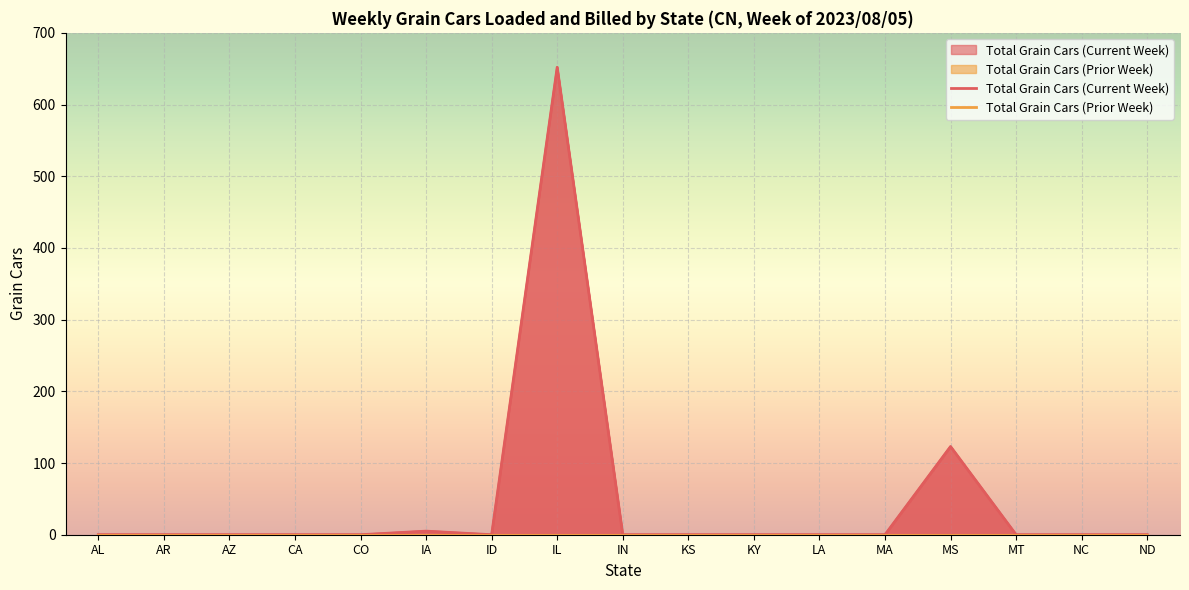

Does the chart display data point markers on the line(s)?

No